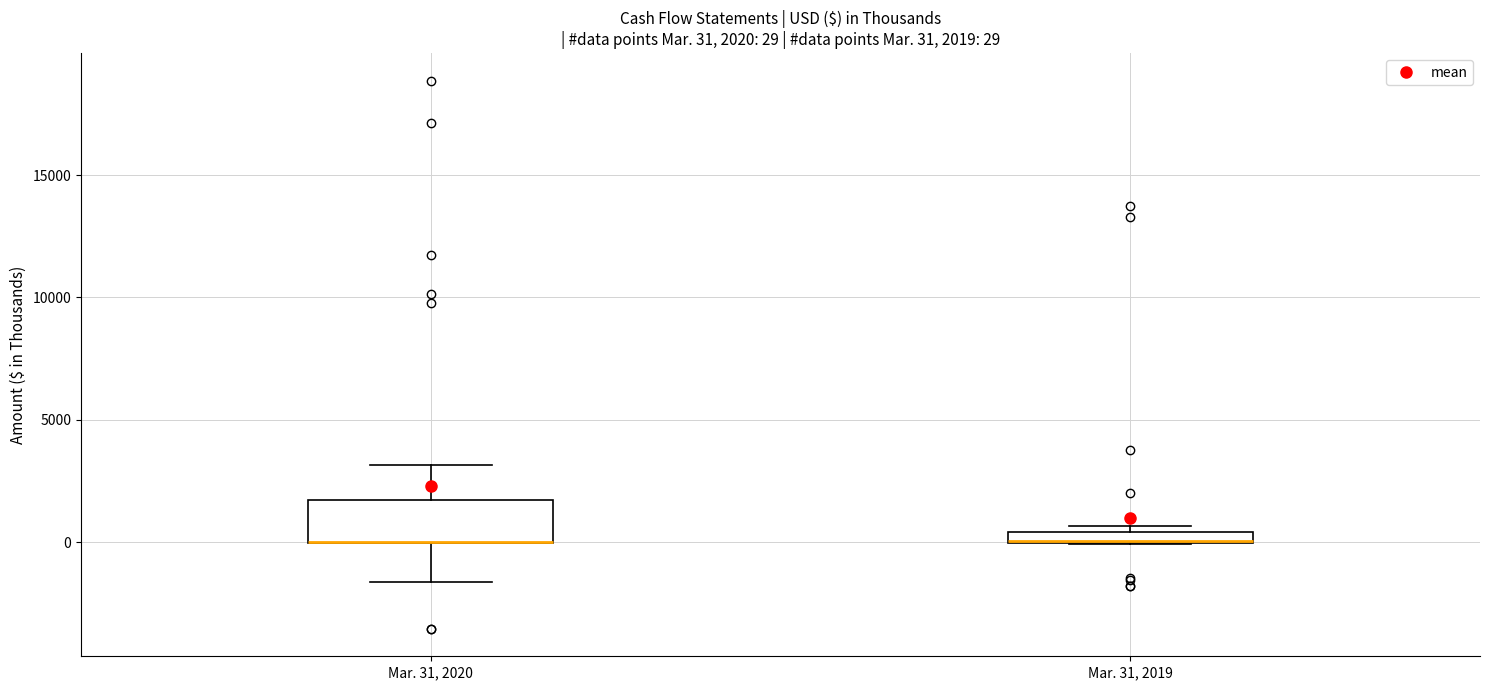

Which box is the tallest, from its lower edge to its upper edge?

Mar. 31, 2020